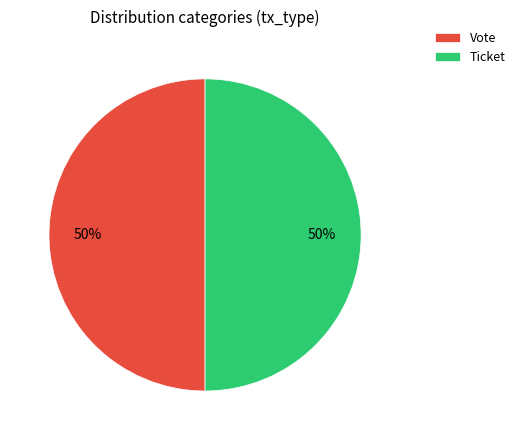

Do Ticket and Vote together represent more than half of the pie?

Yes